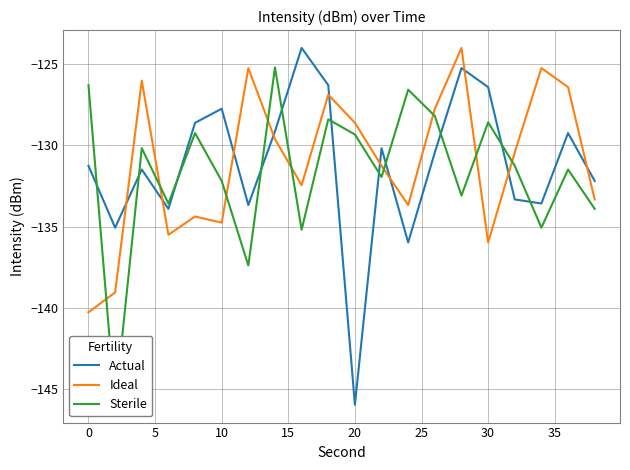

What is the average value of the Actual series?

-131.2